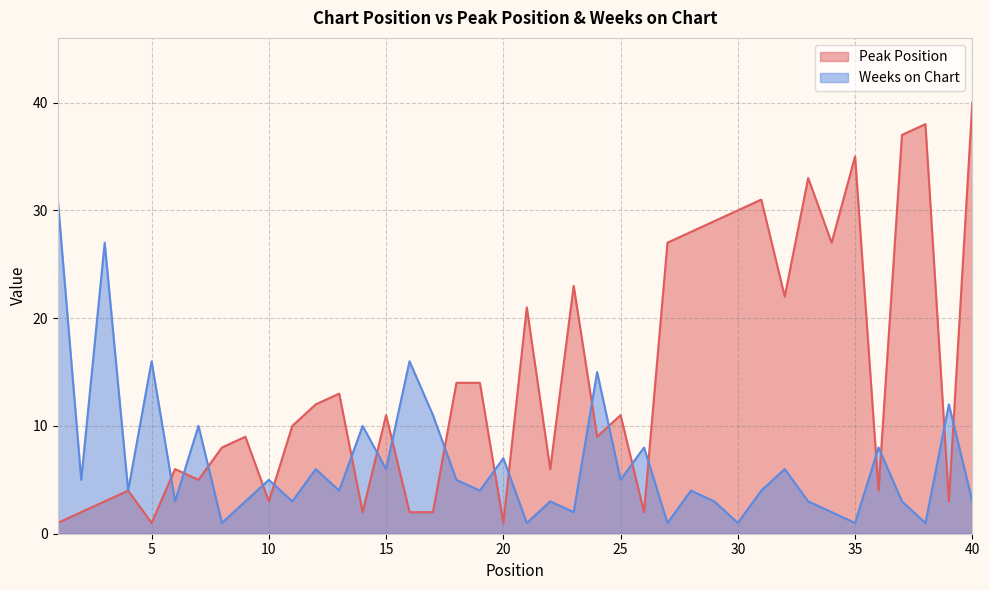

Reading left to right, what are all the values shown in this chart?

Peak Position: 1	2	3	4	1	6	5	8	9	3	10	12	13	2	11	2	2	14	14	1	21	6	23	9	11	2	27	28	29	30	31	22	33	27	35	4	37	38	3	40
Weeks on Chart: 31	5	27	4	16	3	10	1	3	5	3	6	4	10	6	16	11	5	4	7	1	3	2	15	5	8	1	4	3	1	4	6	3	2	1	8	3	1	12	3